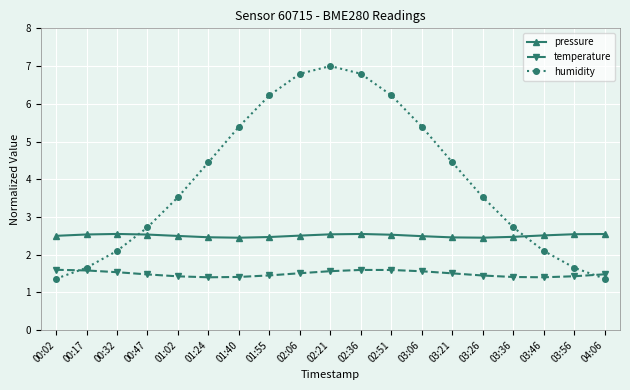

Is it true that humidity equals 6.2 at 02:51?

True